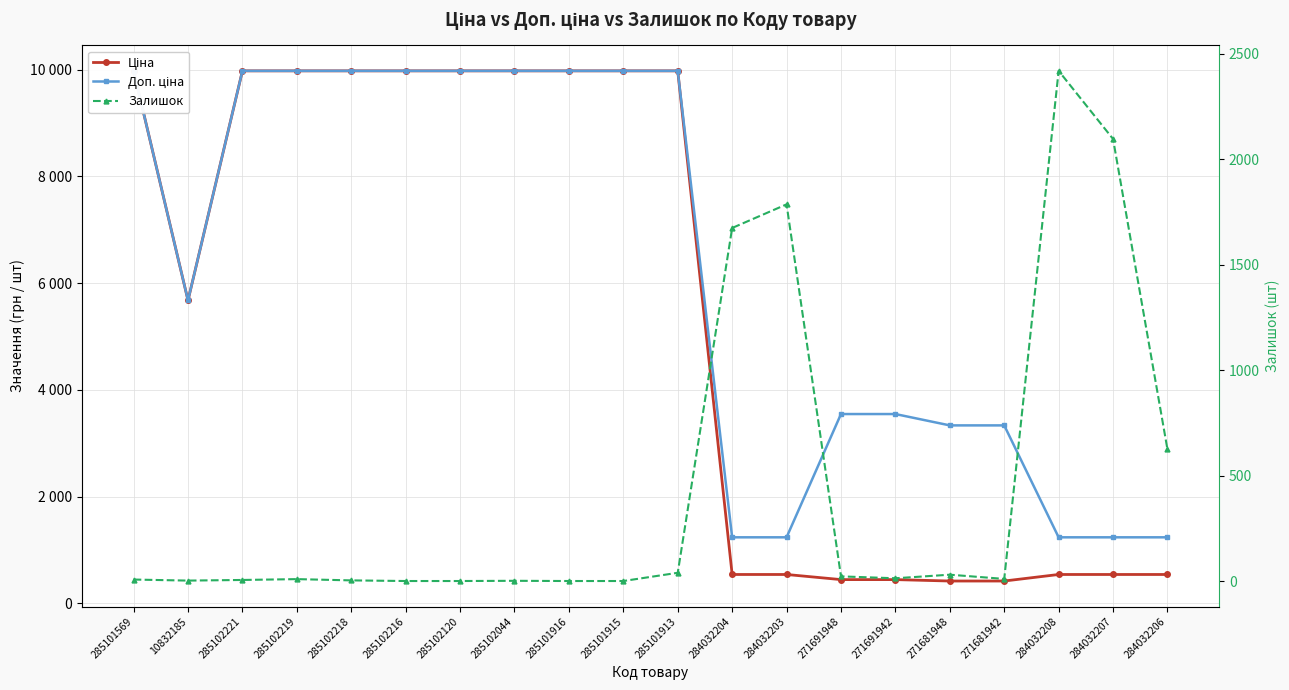

What is the value of the Залишок point at the 5th from the left?

3.0